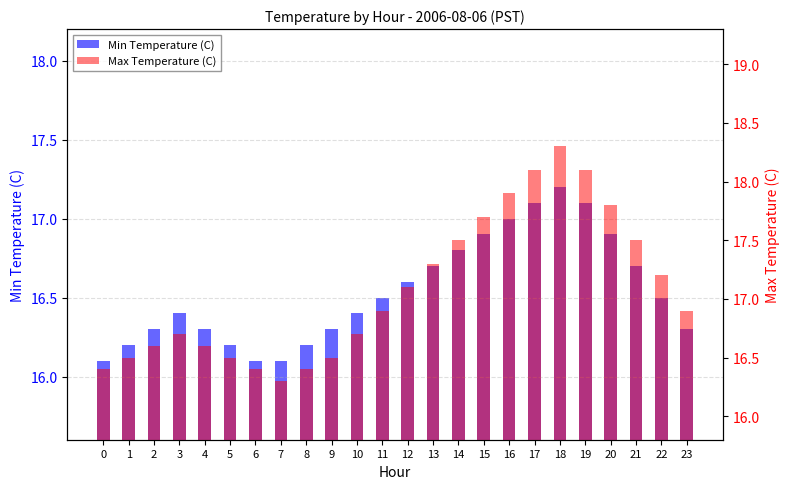

What are all the series names shown in the legend?

Min Temperature (C), Max Temperature (C)